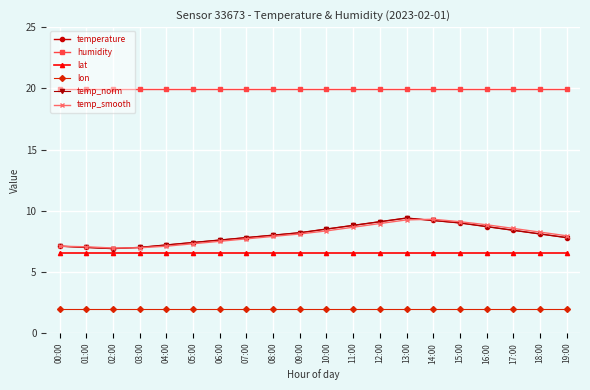

The temp_smooth series shows 7.7 at 07:00. True or false?

True